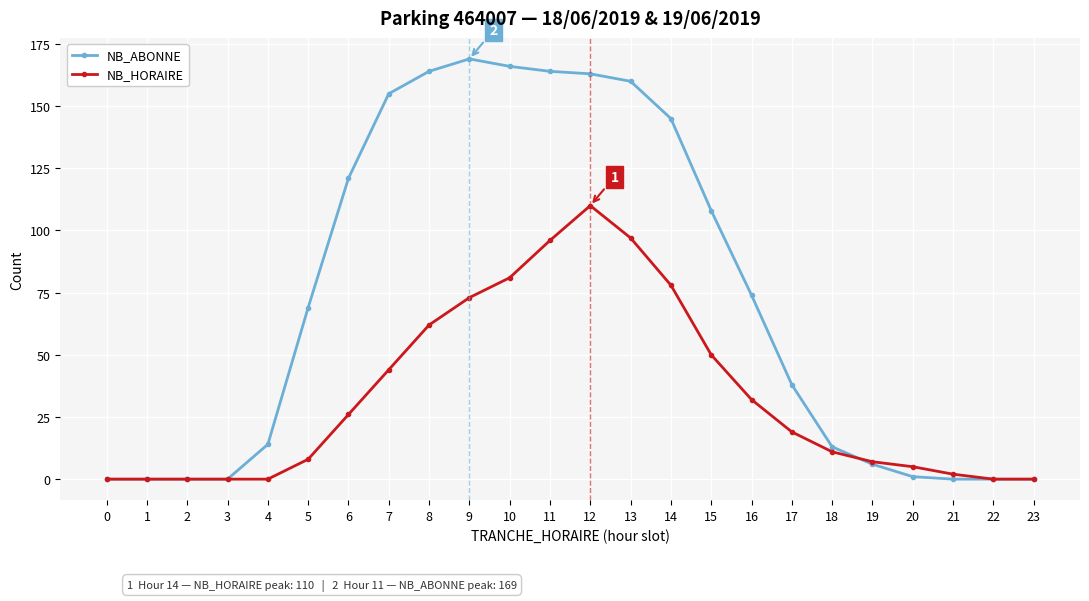

Which series changed the most between 11 and 15?

NB_ABONNE